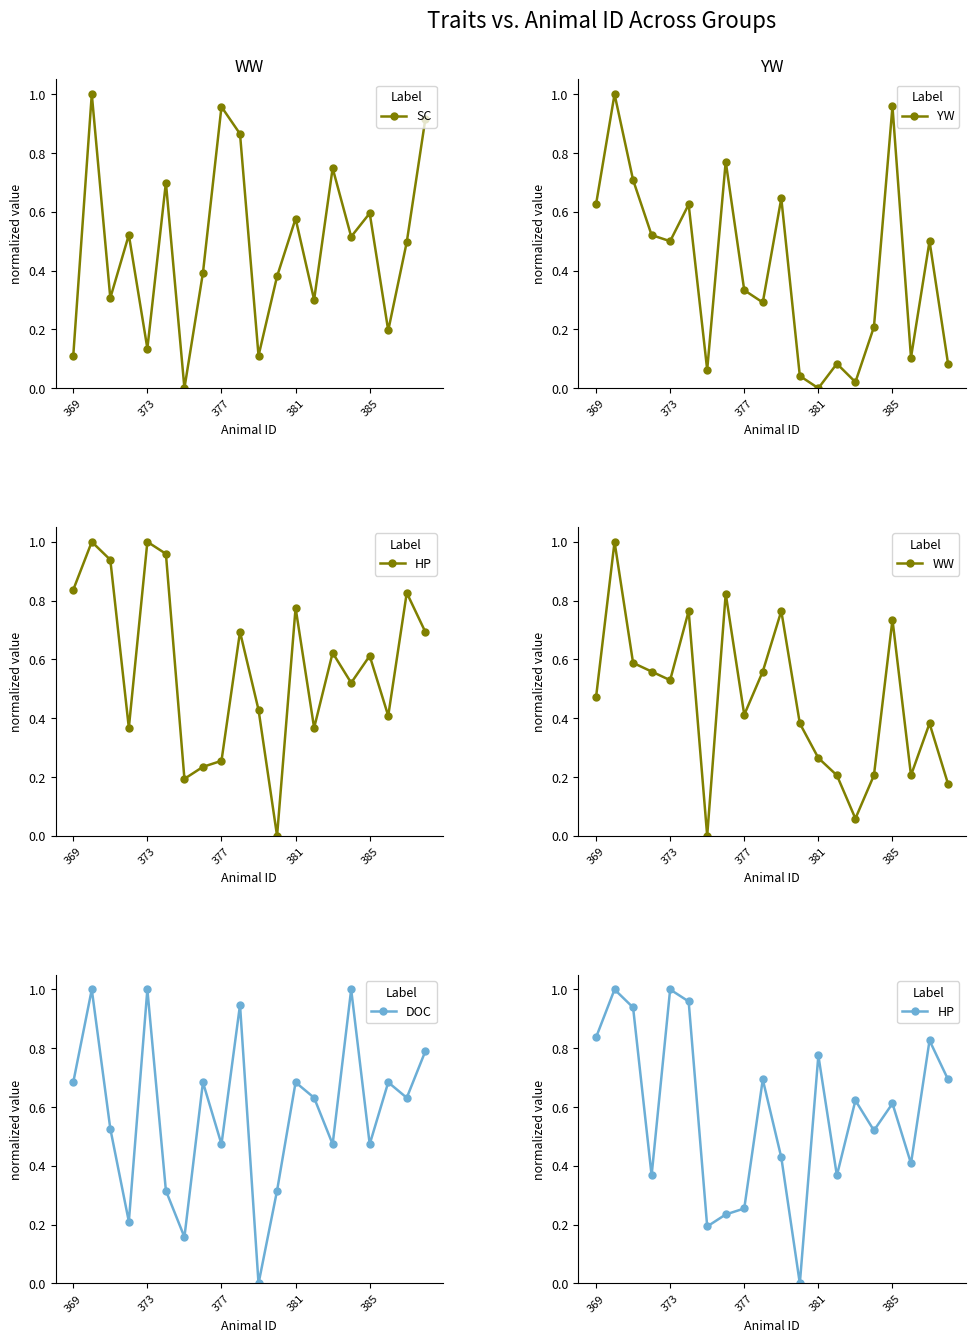

What is the average value of the HP series?

0.6